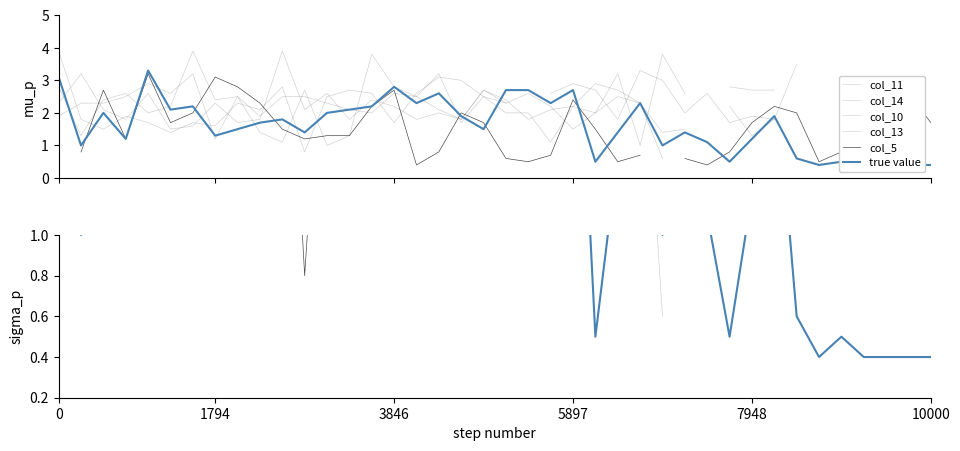

The value of col_13 at 13 is 2.1. True or false?

True